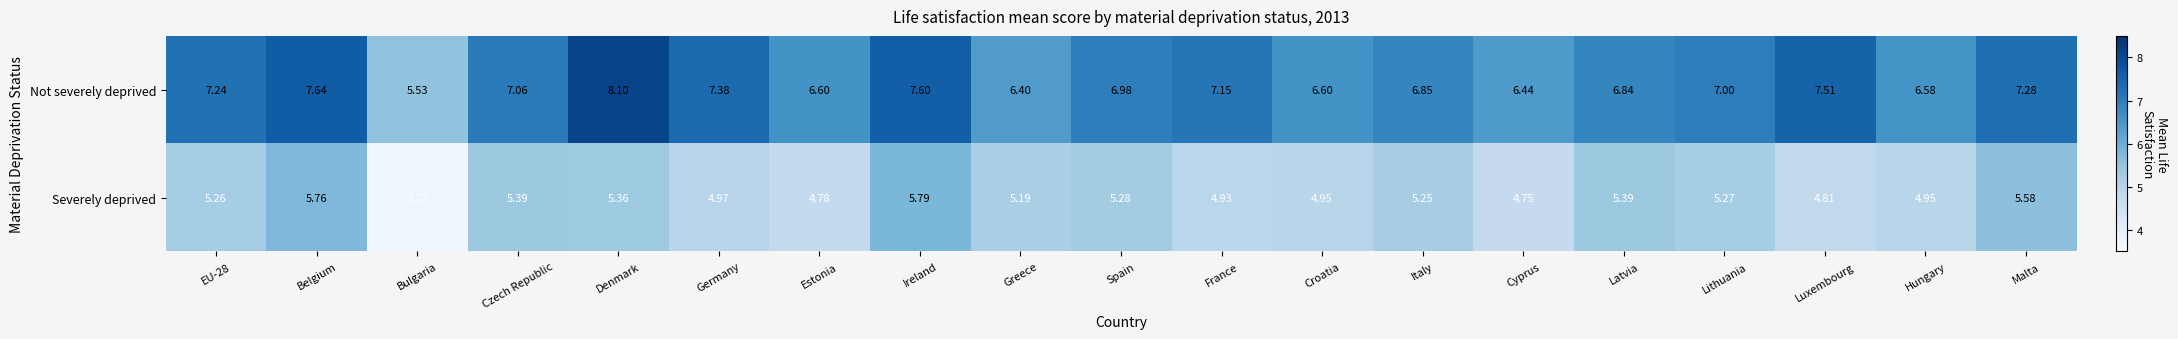

Rank the series by their maximum value, from highest to lowest.

Not severely deprived, Severely deprived